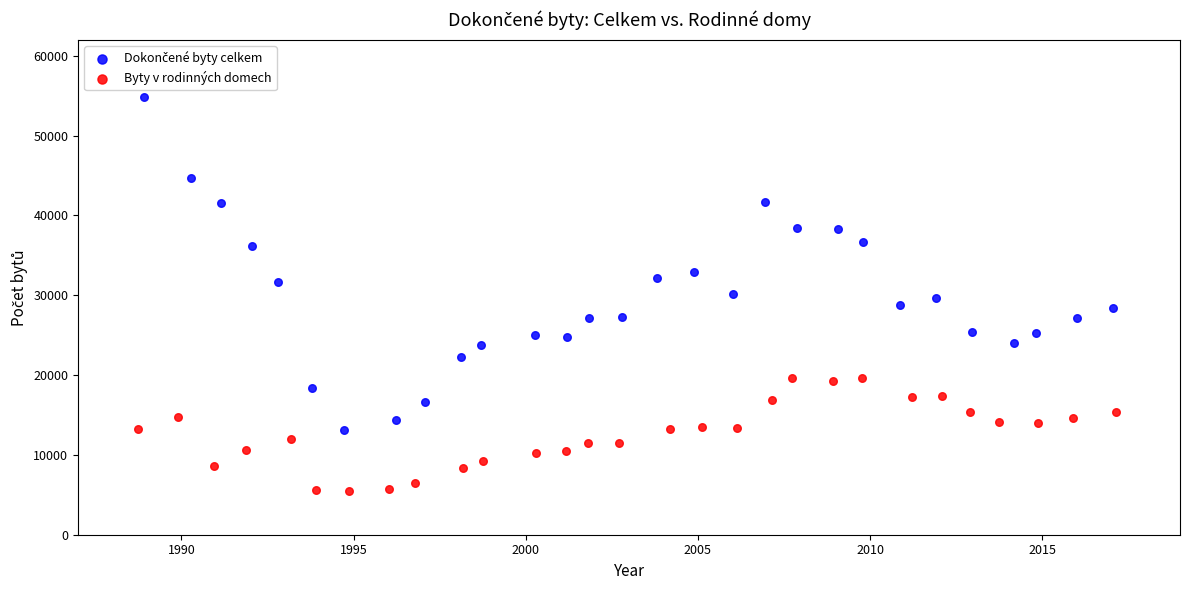

Which series reaches the minimum Y coordinate?

Byty v rodinných domech